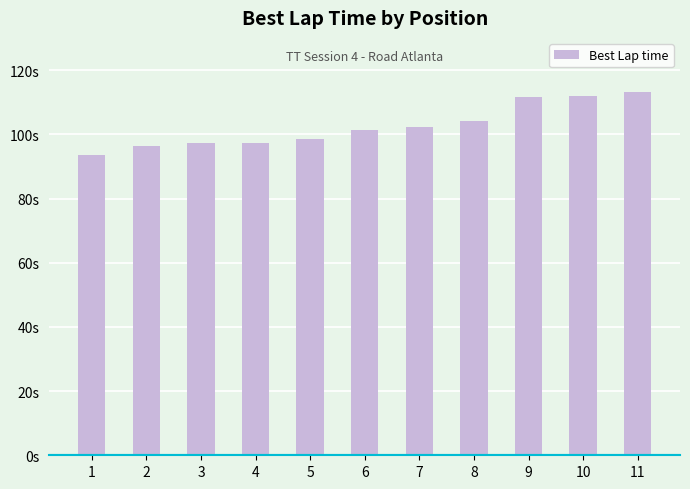

Does the chart contain any negative values?

No